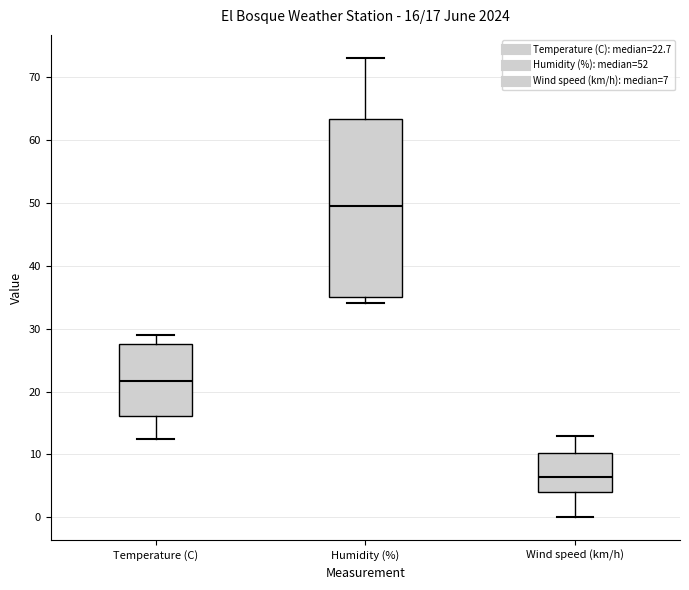

Comparing the boxes themselves (not the whiskers), which one is the tallest?

Humidity (%)